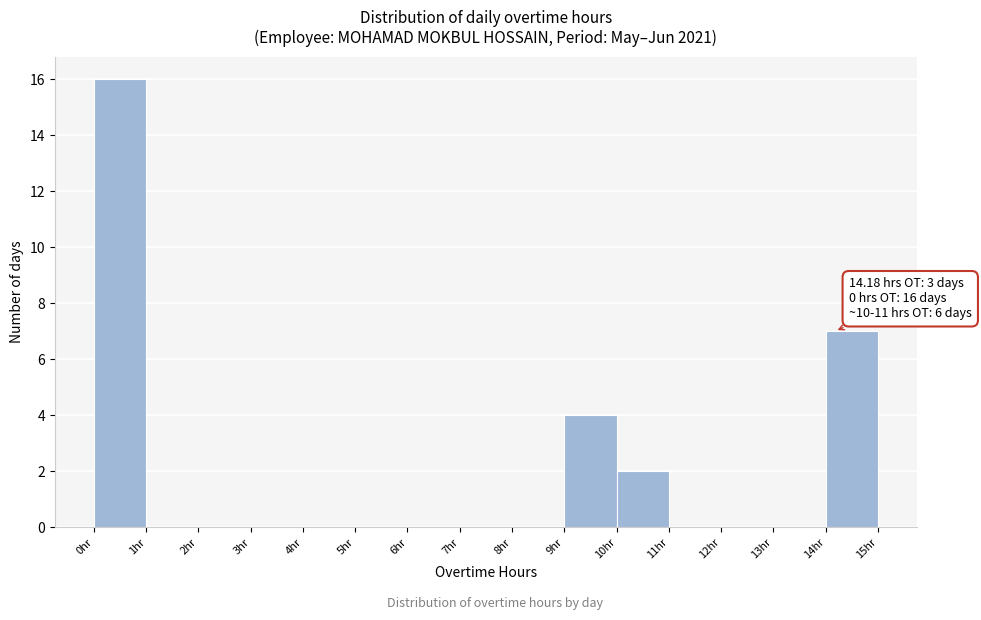

Which range on the x-axis has the tallest bar?

0 to 1